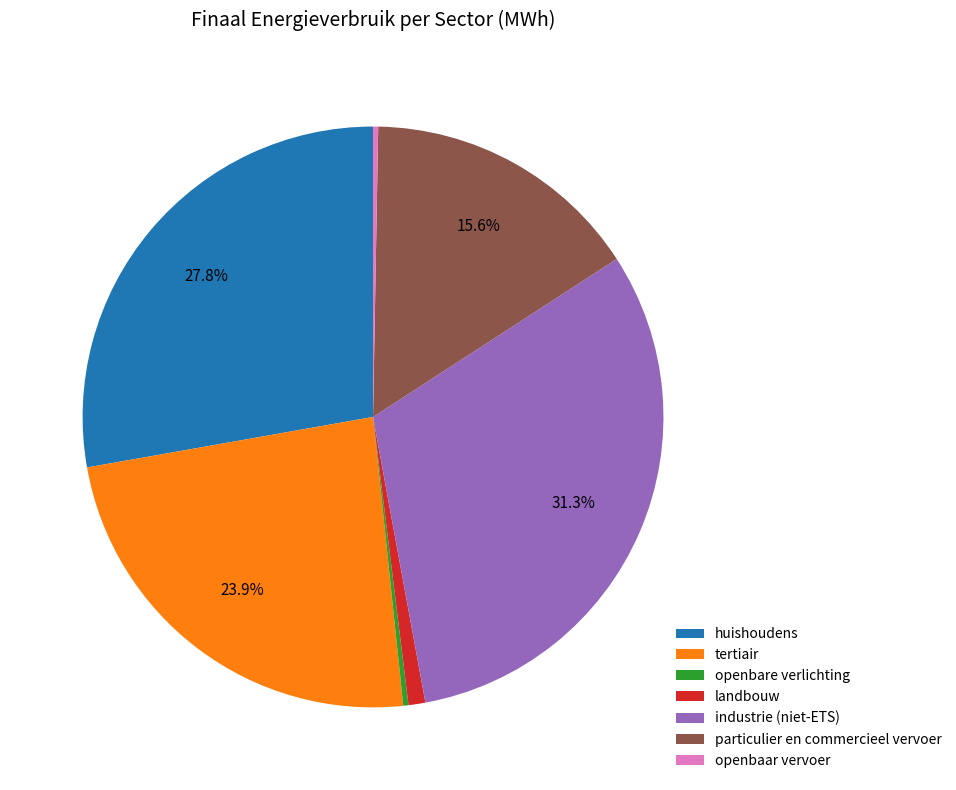

The openbaar vervoer slice represents 0% of the pie. True or false?

True